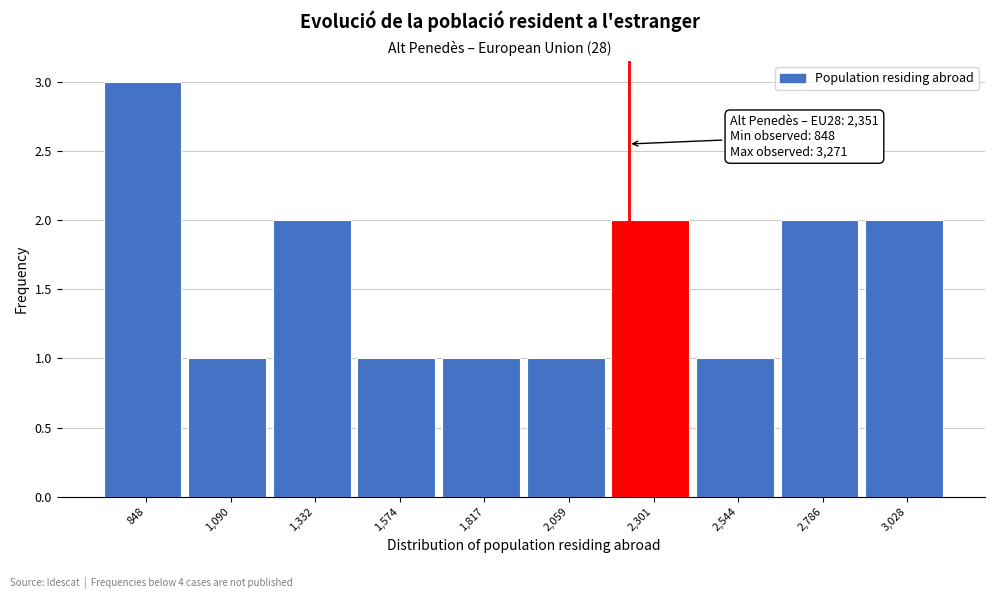

Reading left to right, transcribe all the data shown in this chart.

3	1	2	1	1	1	2	1	2	2